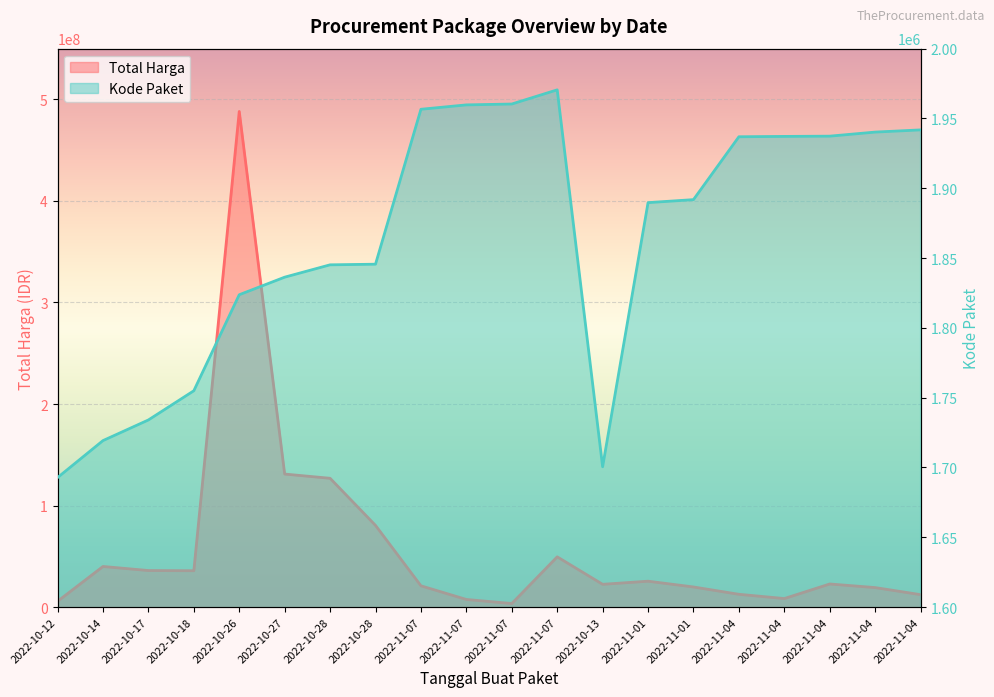

How many values in the Kode Paket series are below 1891864?

10